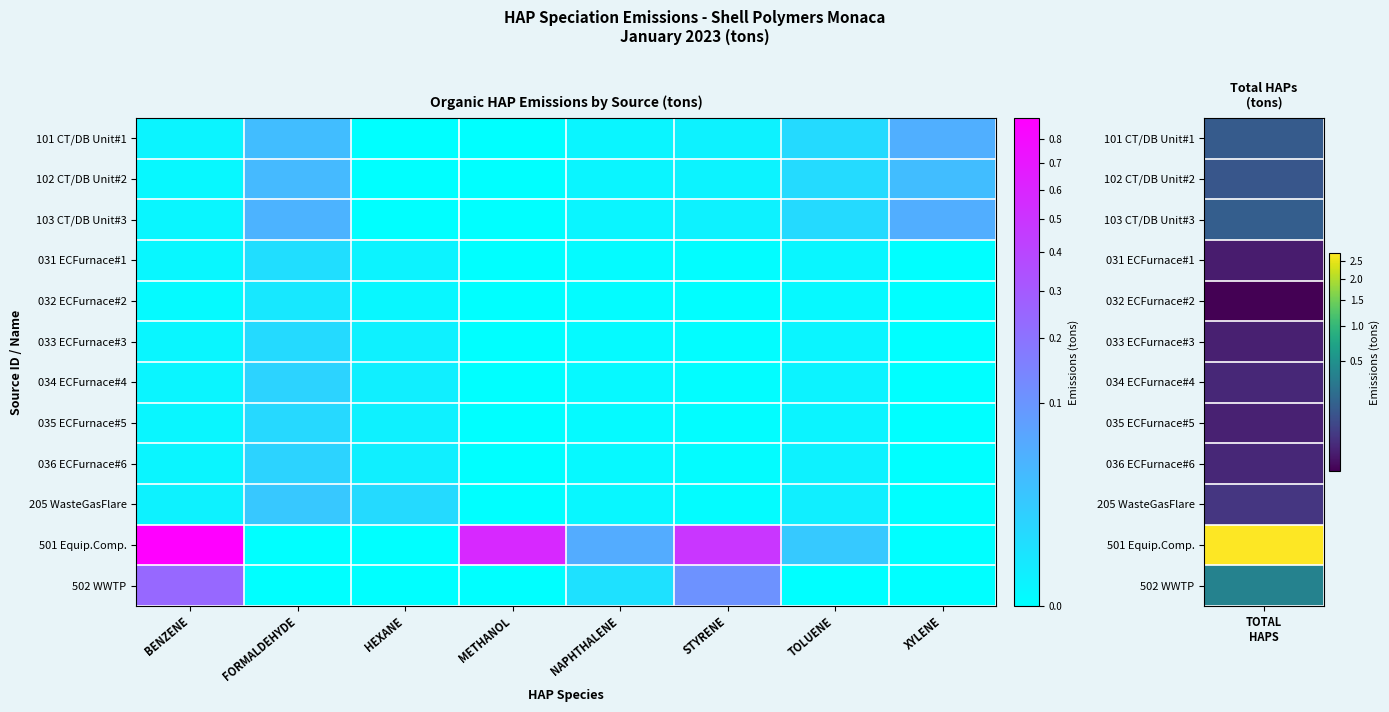

Rank the series at TOLUENE from highest to lowest value.

501 Equip.Comp., 101 CT/DB Unit#1, 103 CT/DB Unit#3, 102 CT/DB Unit#2, 205 WasteGasFlare, 036 ECFurnace#6, 034 ECFurnace#4, 035 ECFurnace#5, 033 ECFurnace#3, 031 ECFurnace#1, 032 ECFurnace#2, 502 WWTP